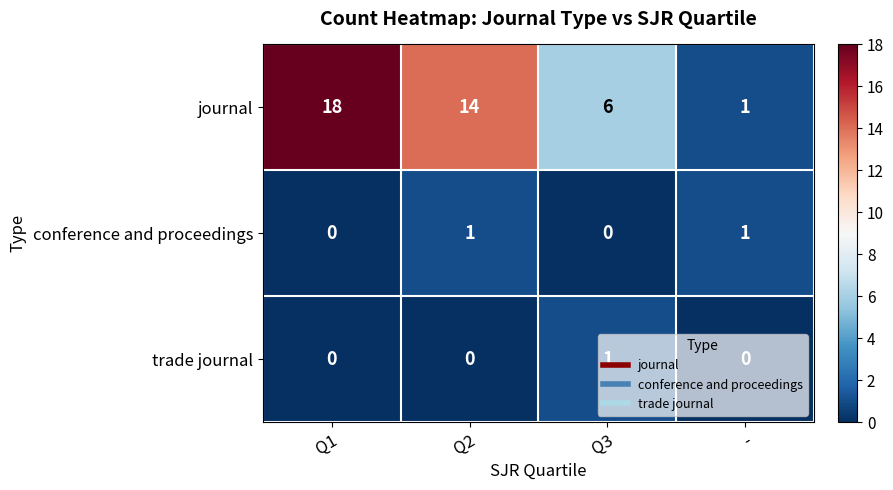

Which category has the highest value across all series?

Q1